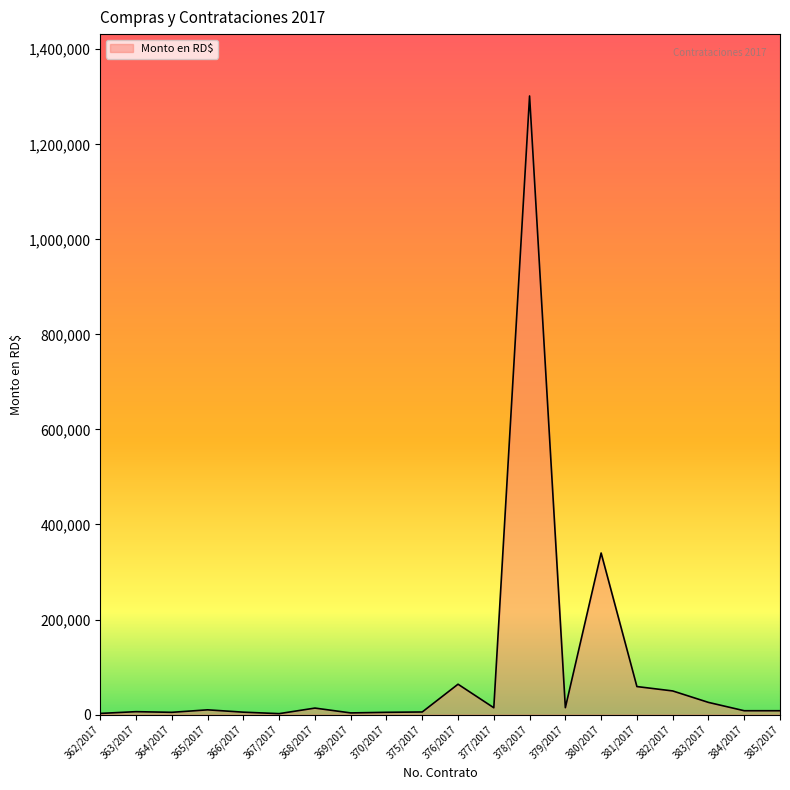

What is the sum of all values?

1943484.4